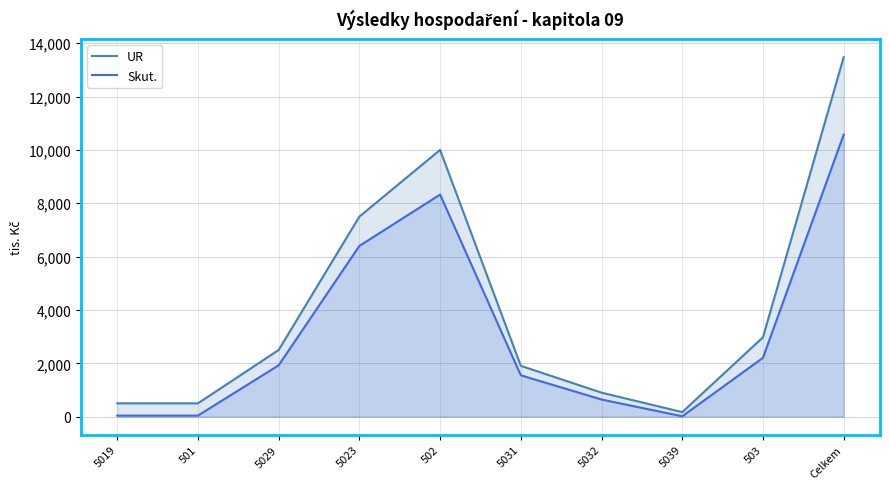

Does the chart display data point markers on the line(s)?

No